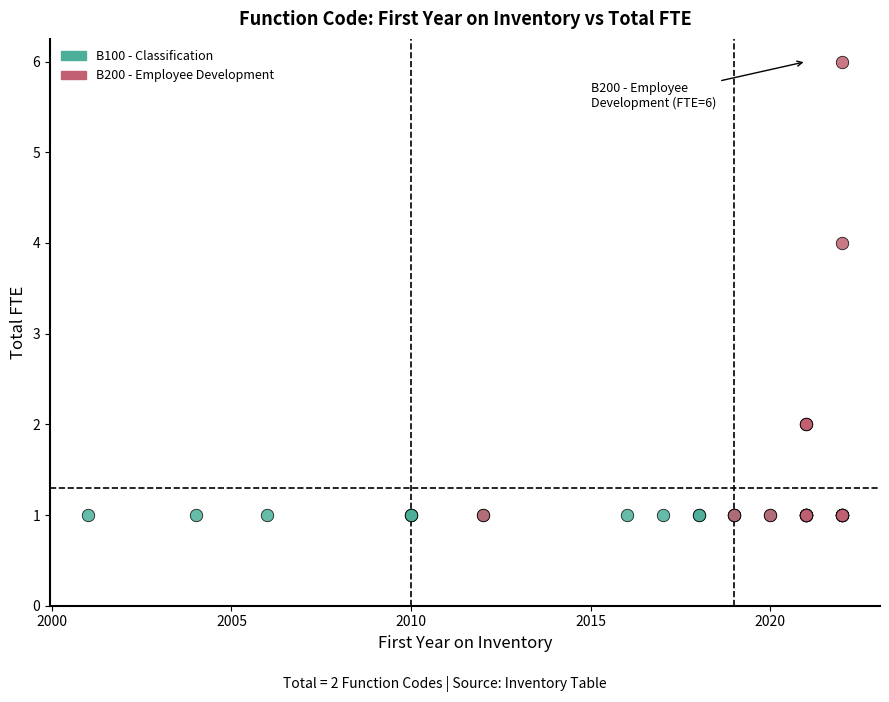

Which series reaches the maximum Y coordinate?

B200 - Employee Development